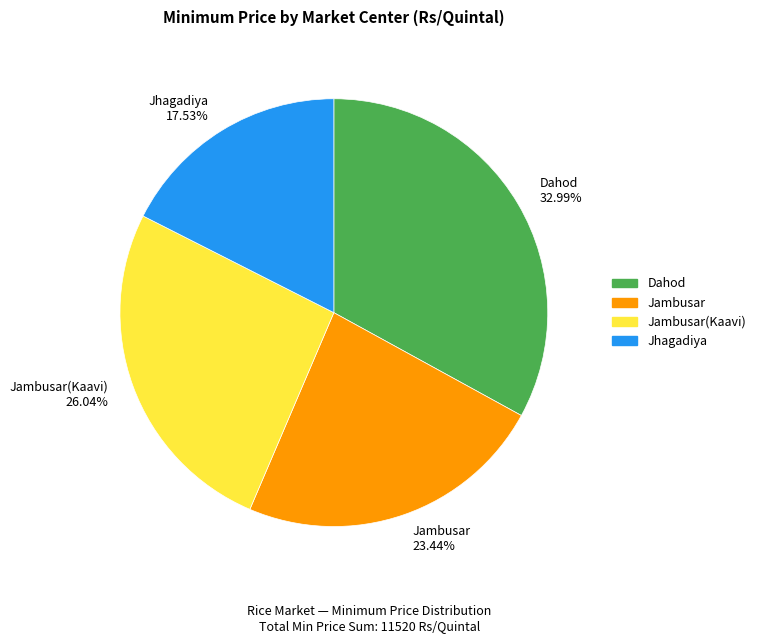

Rank the categories by value from lowest to highest.

Jhagadiya 17.53%, Jambusar 23.44%, Jambusar(Kaavi) 26.04%, Dahod 32.99%